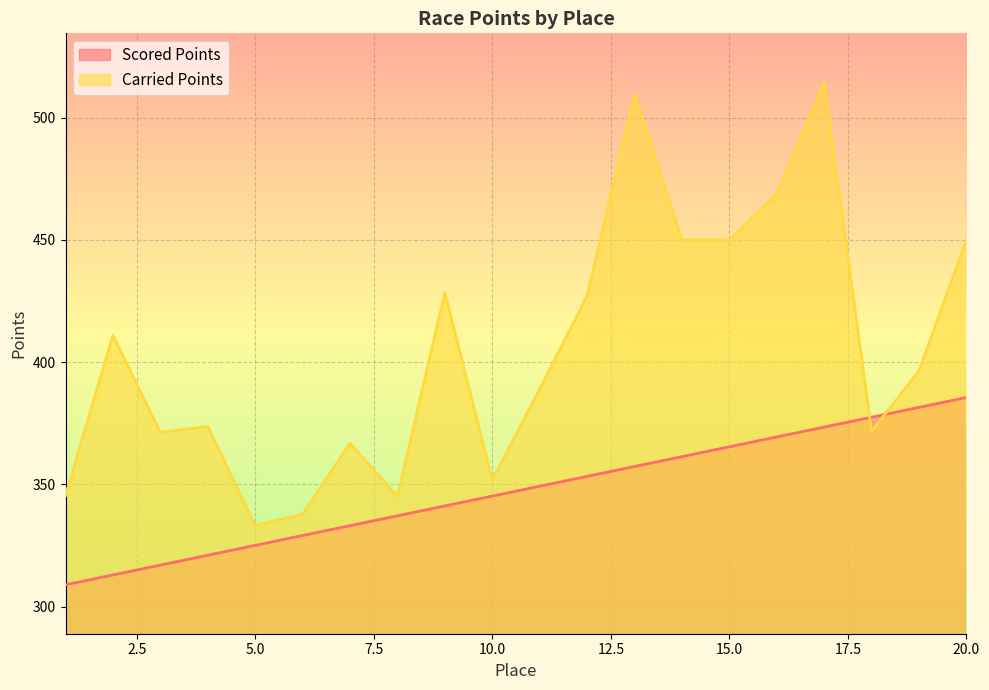

True or false: Carried Points and Scored Points cross at least once.

True